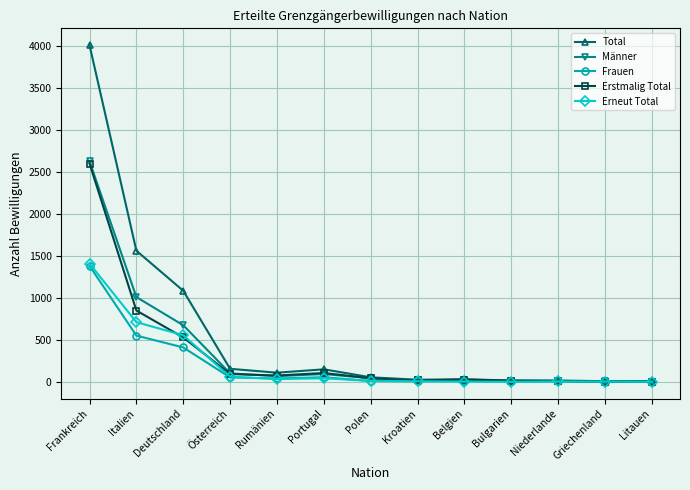

What is the greatest value displayed?

4004